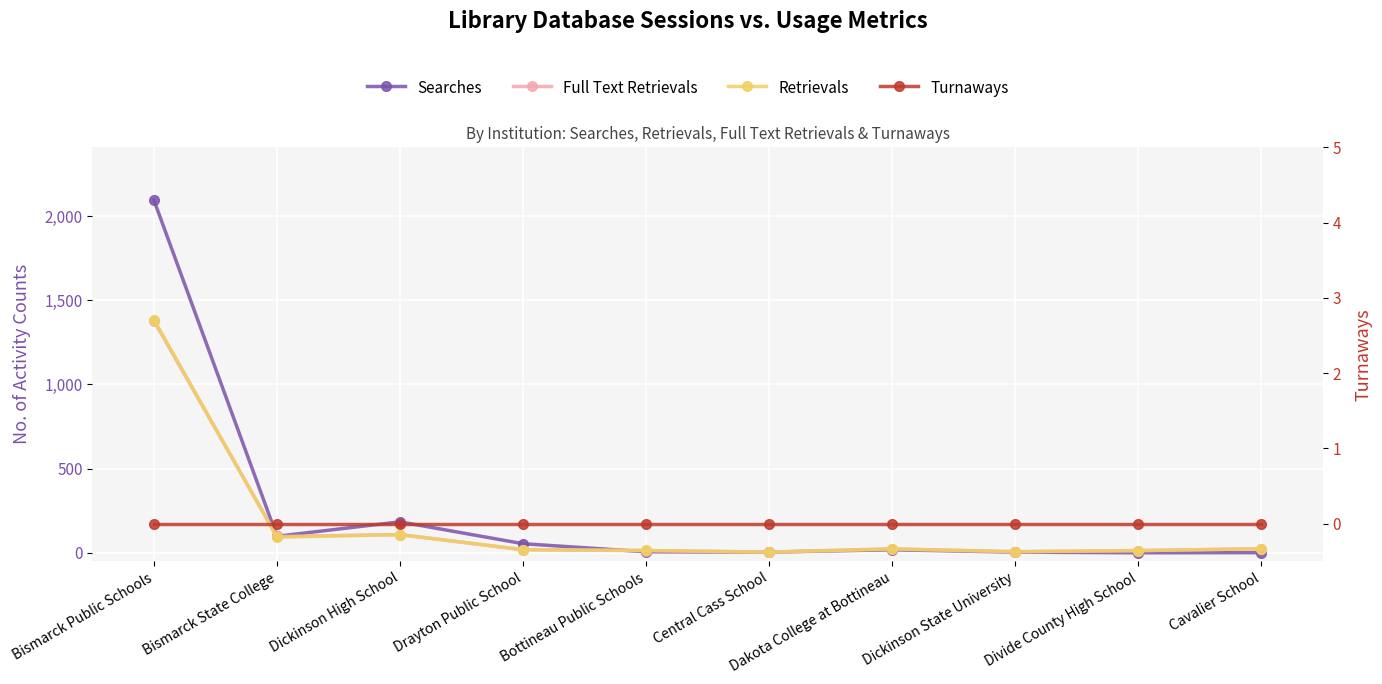

At which category does Searches reach its first local peak?

Dickinson High School